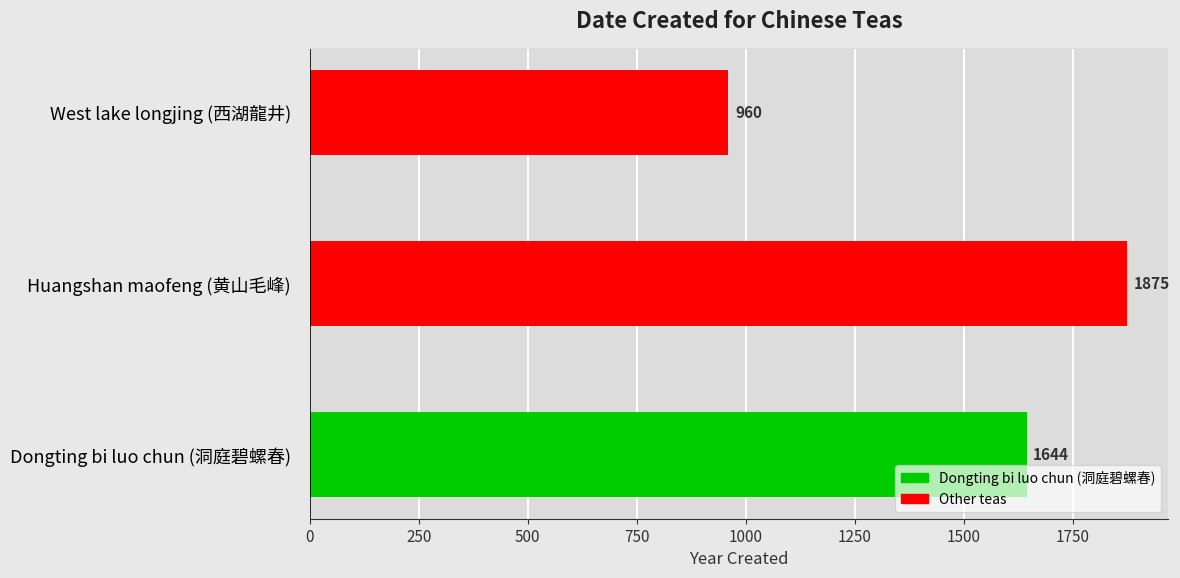

What is the difference between the values at Dongting bi luo chun (洞庭碧螺春) and Huangshan maofeng (黄山毛峰)?

231